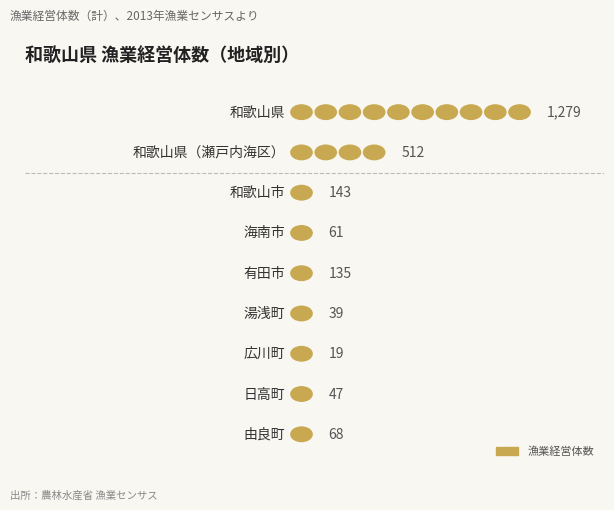

What is the value of the 2nd bar from the left?

512